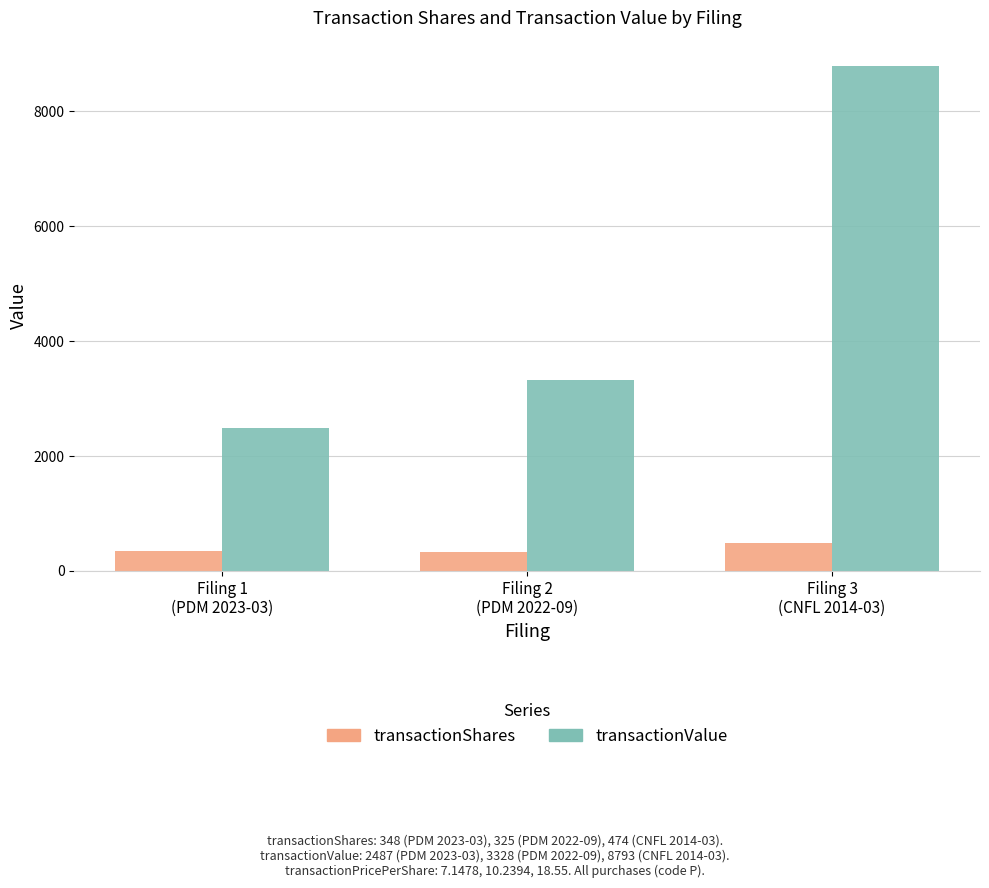

Is it true that transactionValue equals 3328 at Filing 2
(PDM 2022-09)?

True